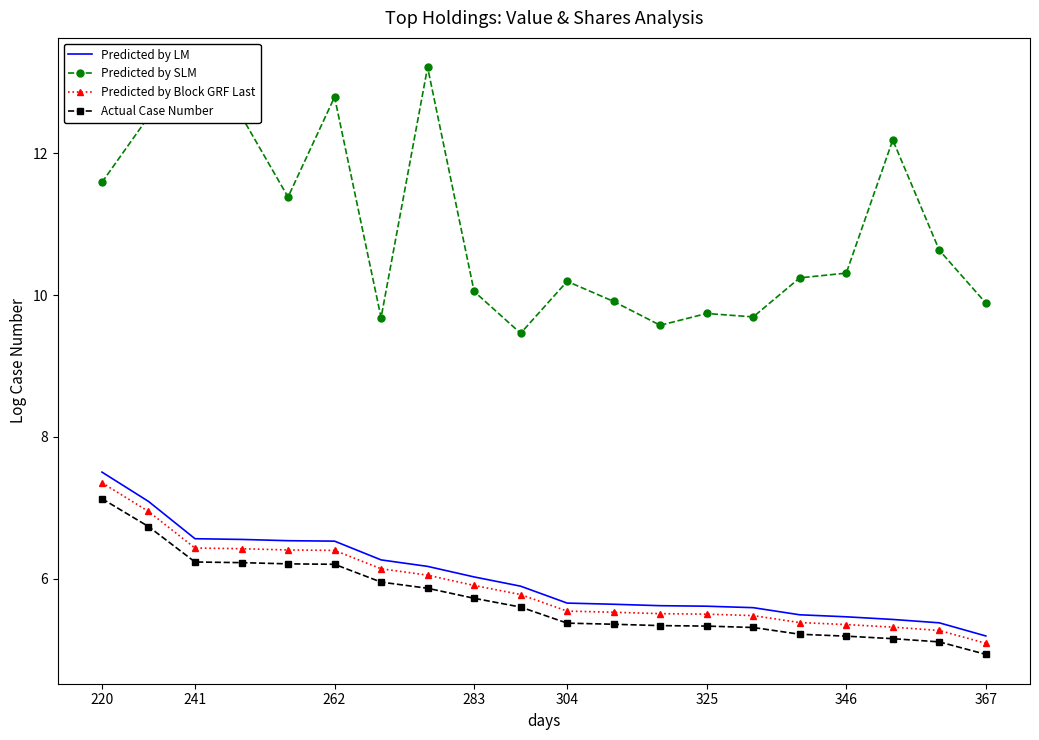

Which series has the largest range (max minus min)?

Predicted by SLM